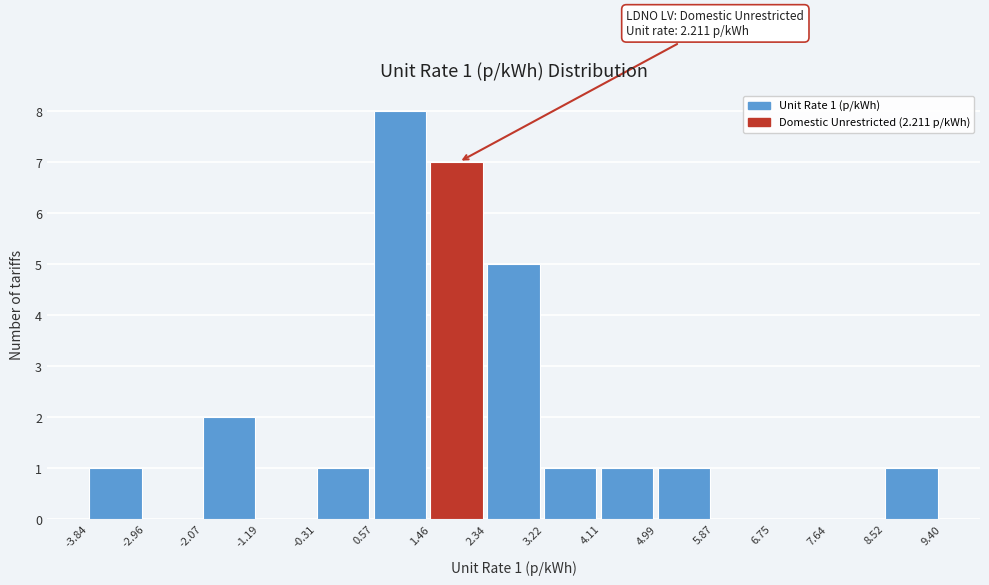

Which range on the x-axis has the tallest bar?

0.57 to 1.46